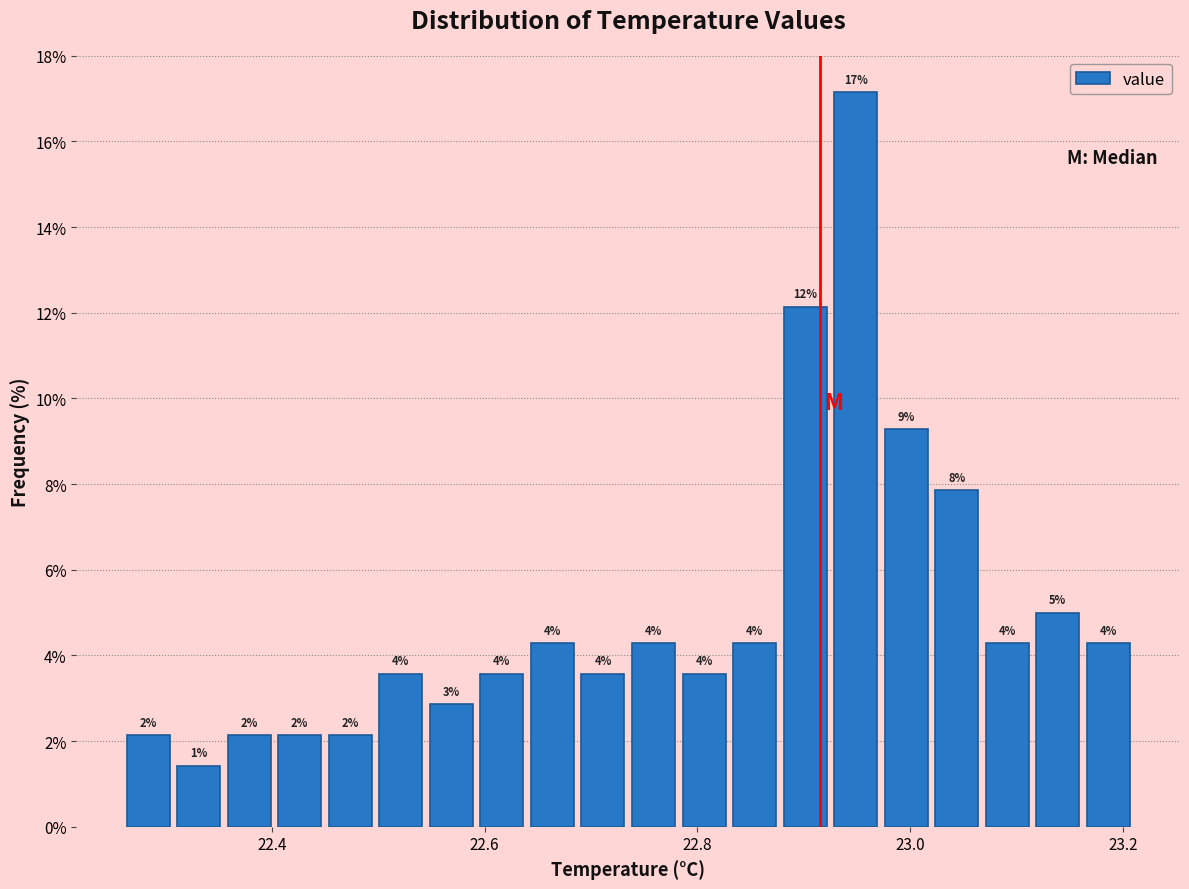

Around what value on the x-axis is the tallest bar? Give the approximate position of its centre, as read against the axis.

22.94